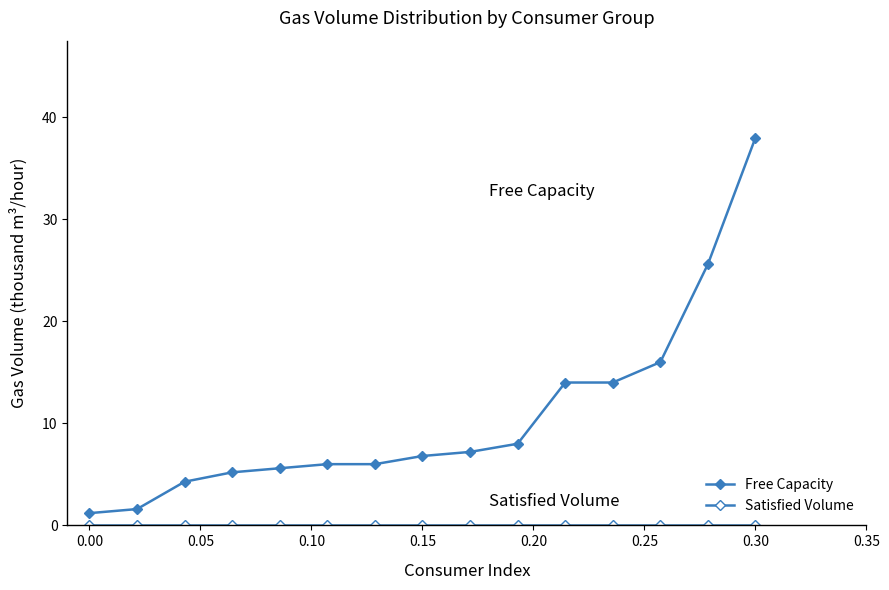

Count the number of categories in the chart.

15